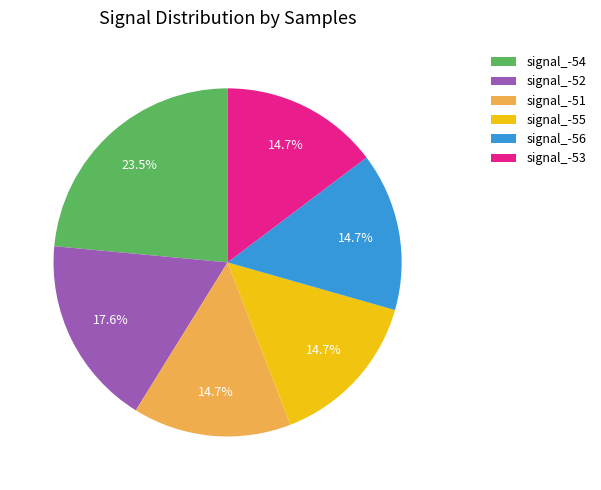

Which slice is the largest?

signal_-54